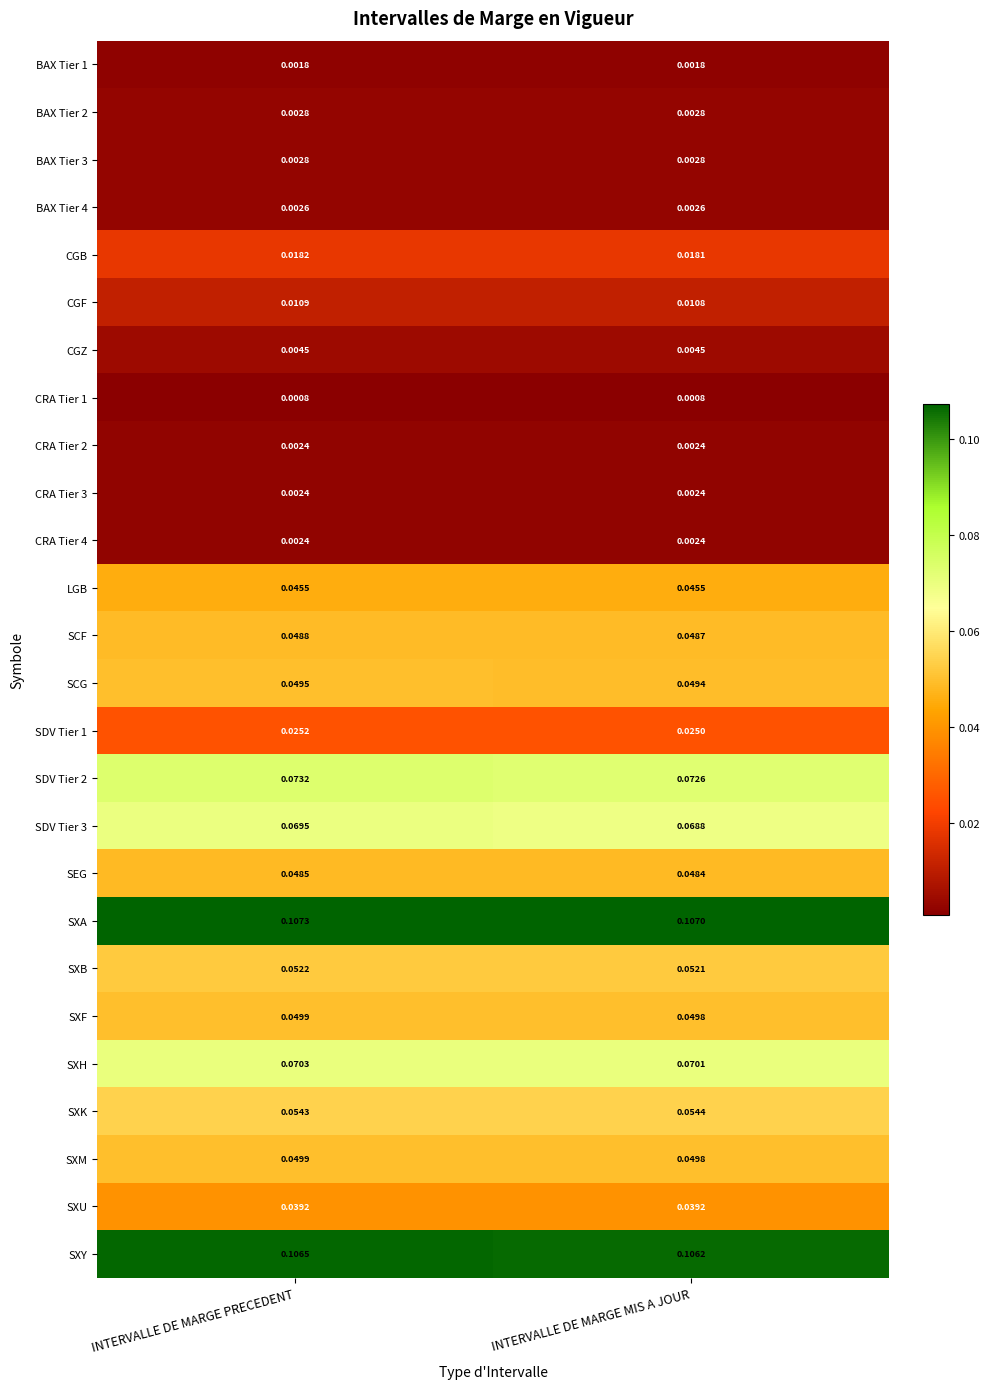

At which category is the sum across all series the highest?

INTERVALLE DE MARGE PRECEDENT